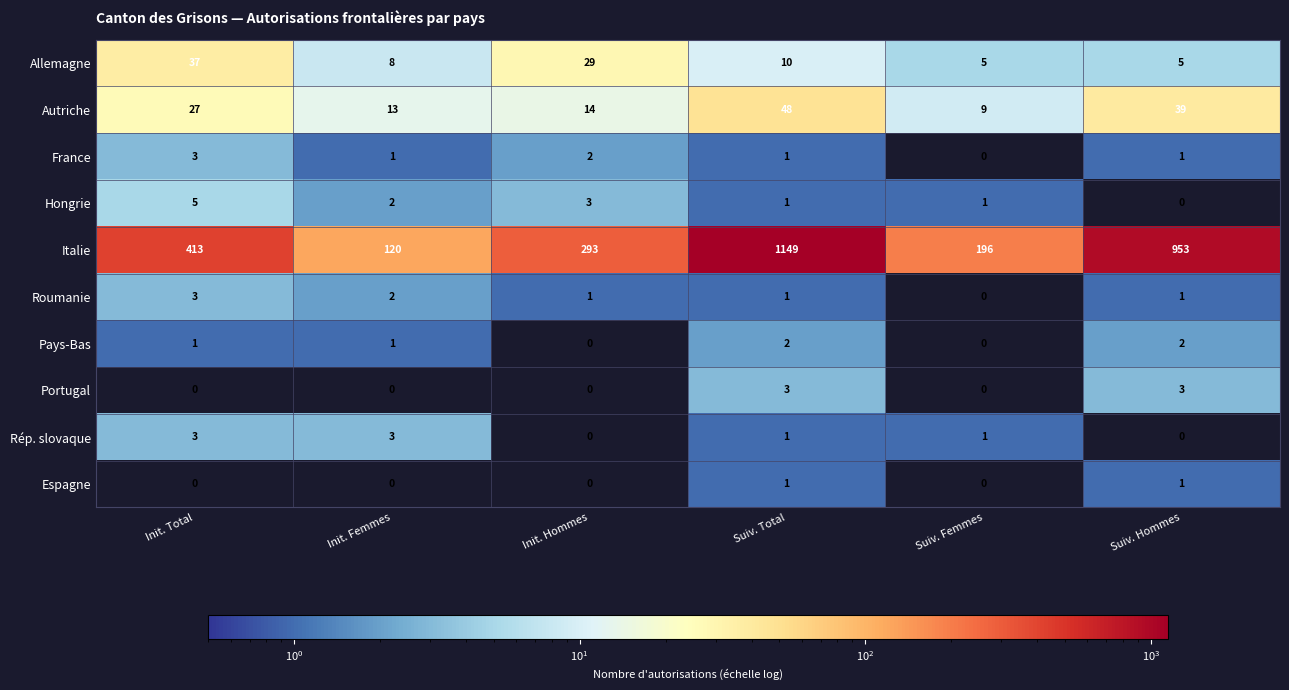

What is the spread (max minus min) of values at Init. Femmes?

120